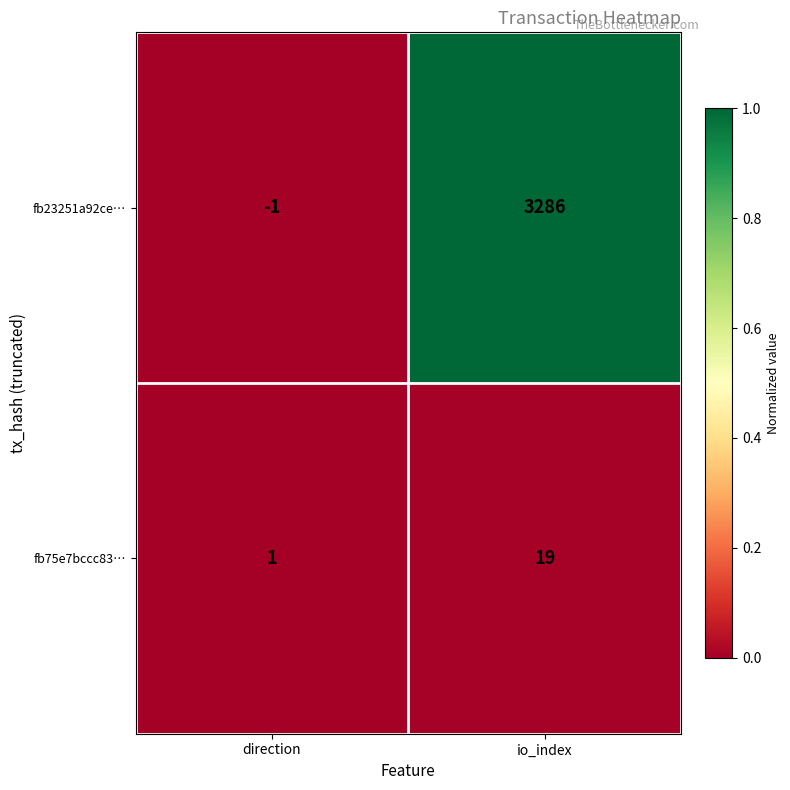

Rank the series by their average value, from highest to lowest.

fb23251a92ce…, fb75e7bccc83…